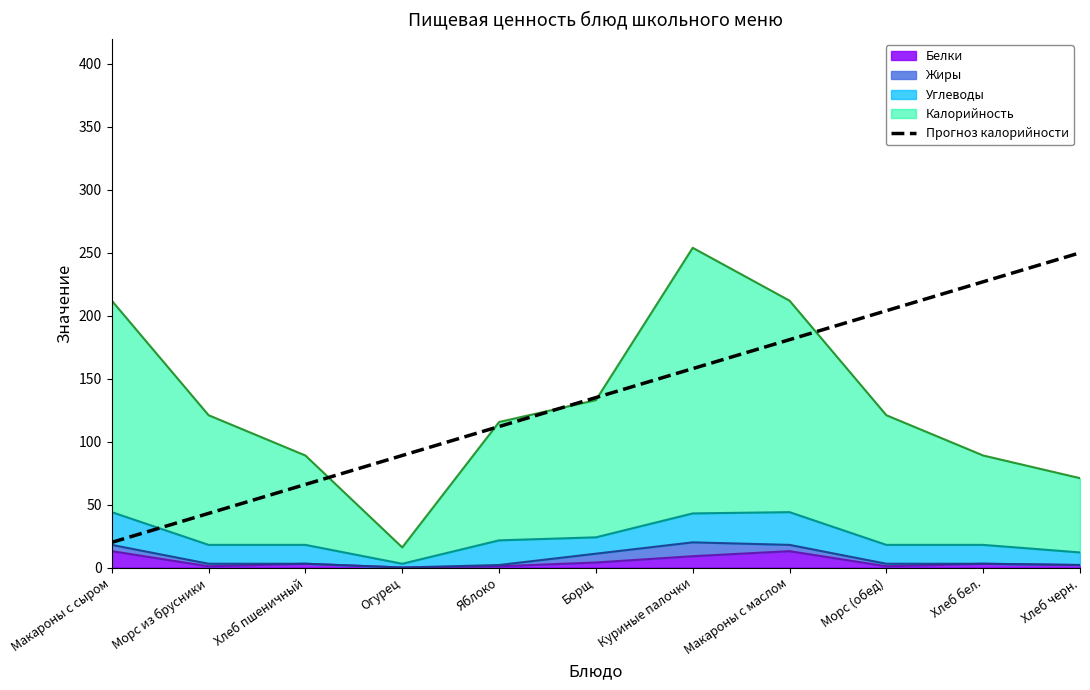

The value at Макароны с маслом is 181. True or false?

True